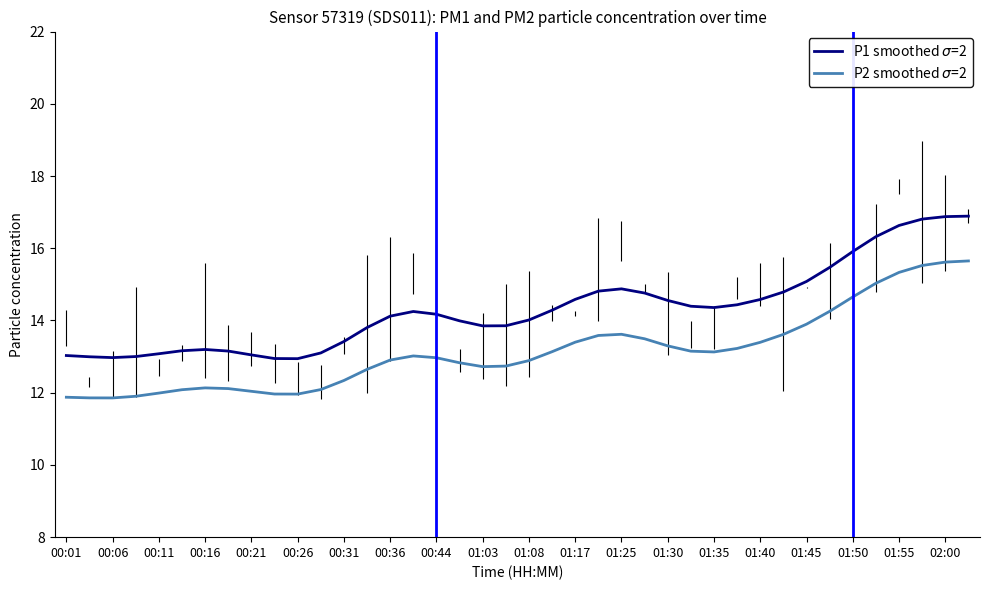

Does the chart have visible grid lines?

No